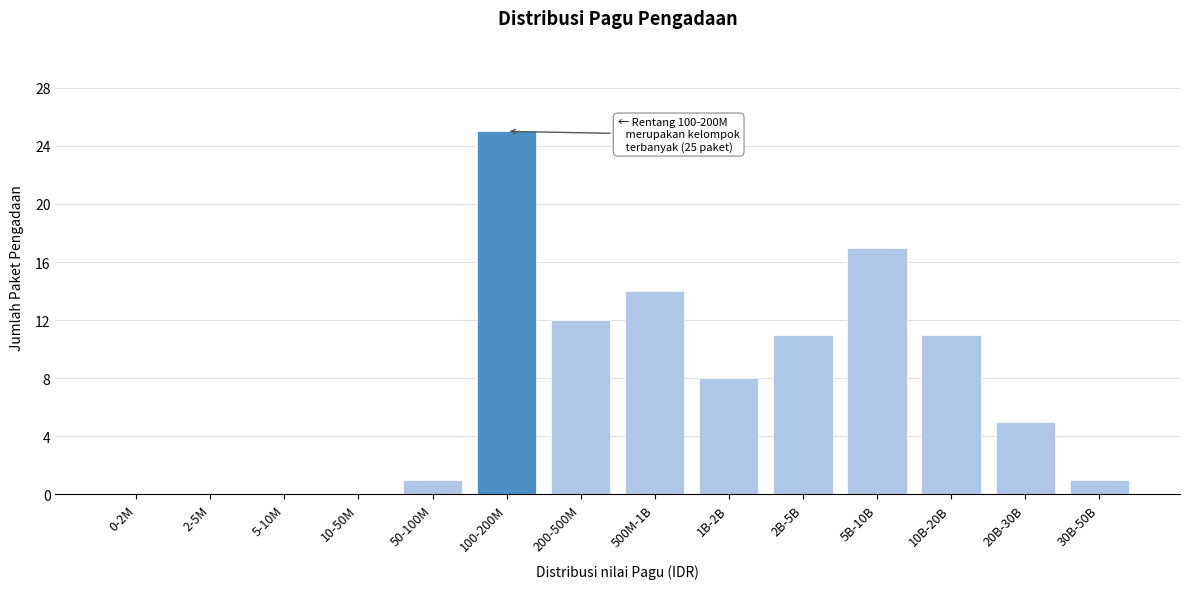

Reading left to right, list all the values displayed in this chart.

0-2M=0	2-5M=0	5-10M=0	10-50M=0	50-100M=1	100-200M=25	200-500M=12	500M-1B=14	1B-2B=8	2B-5B=11	5B-10B=17	10B-20B=11	20B-30B=5	30B-50B=1